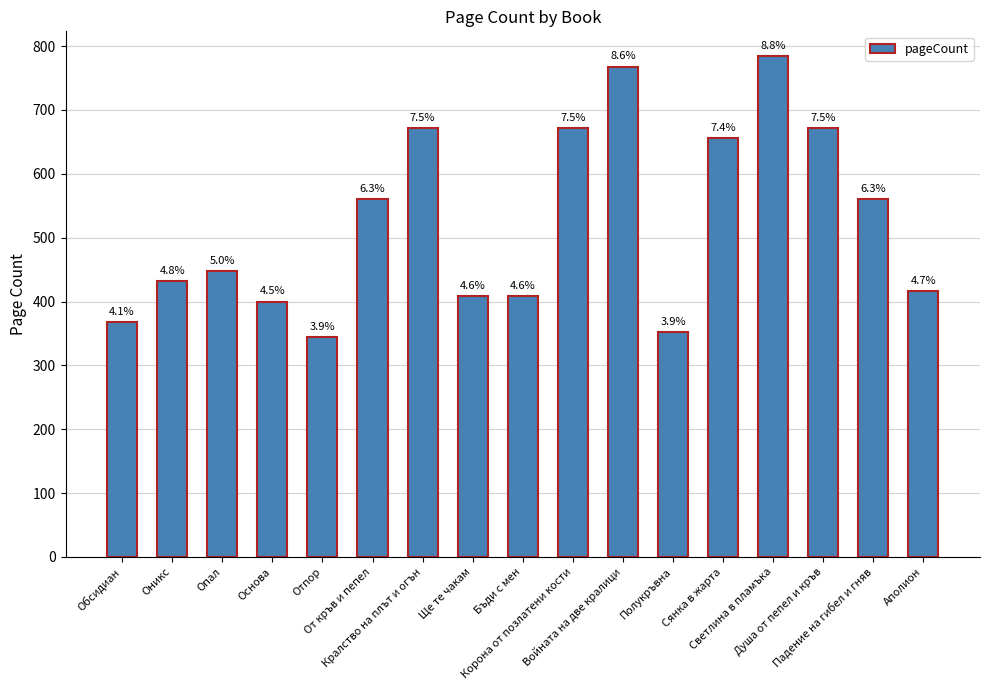

How many bars are there in total?

17